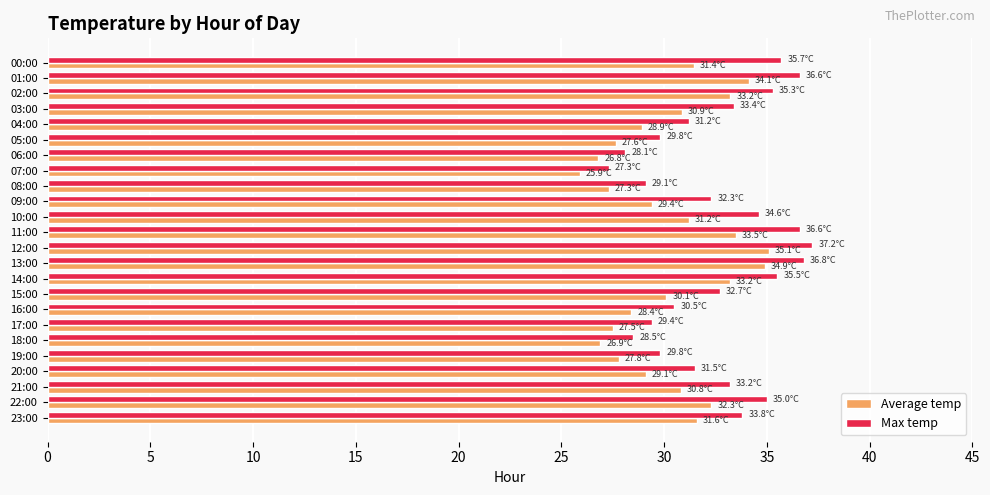

What are all the series names shown in the legend?

Average temp, Max temp